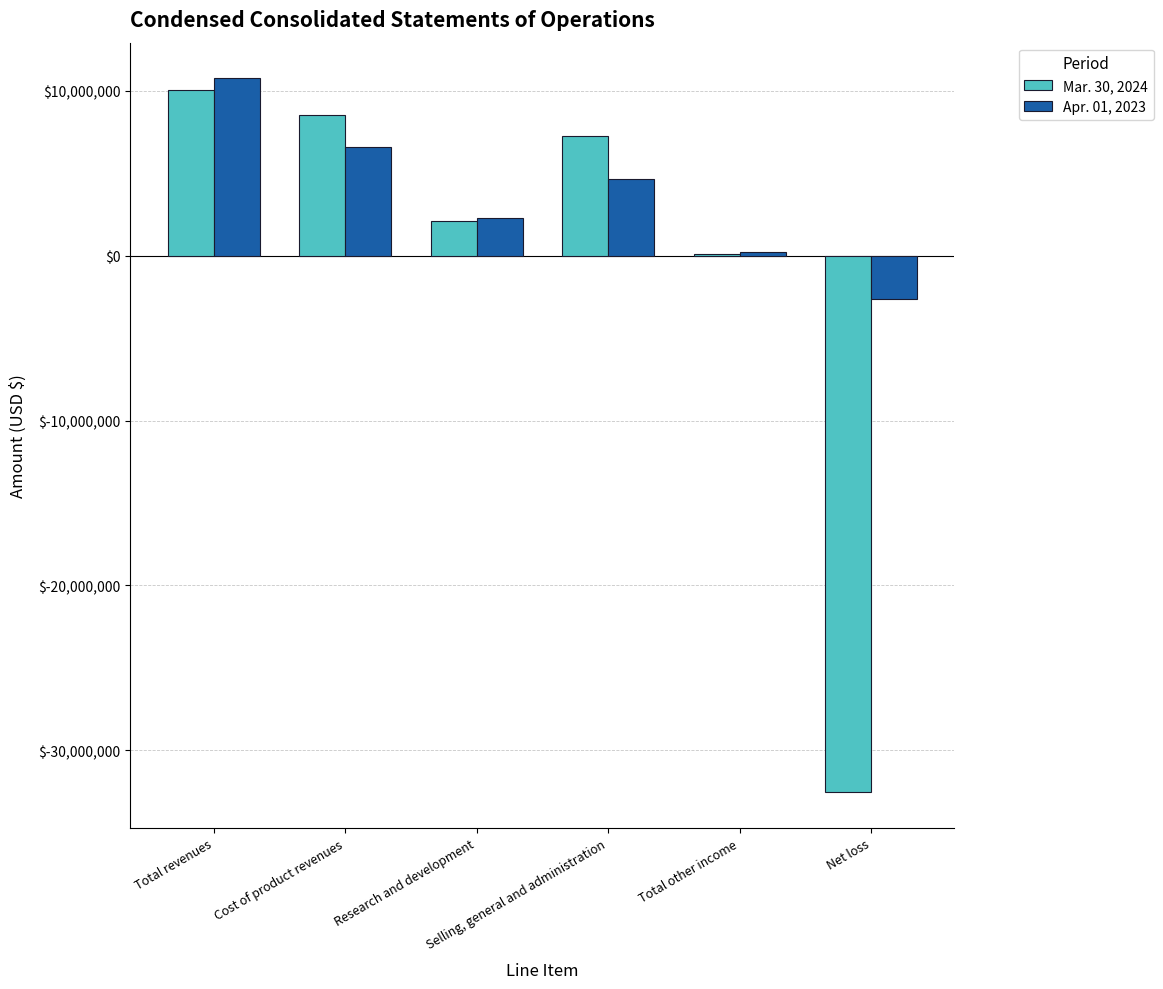

What is the sum of all Mar. 30, 2024 values?

-4548046